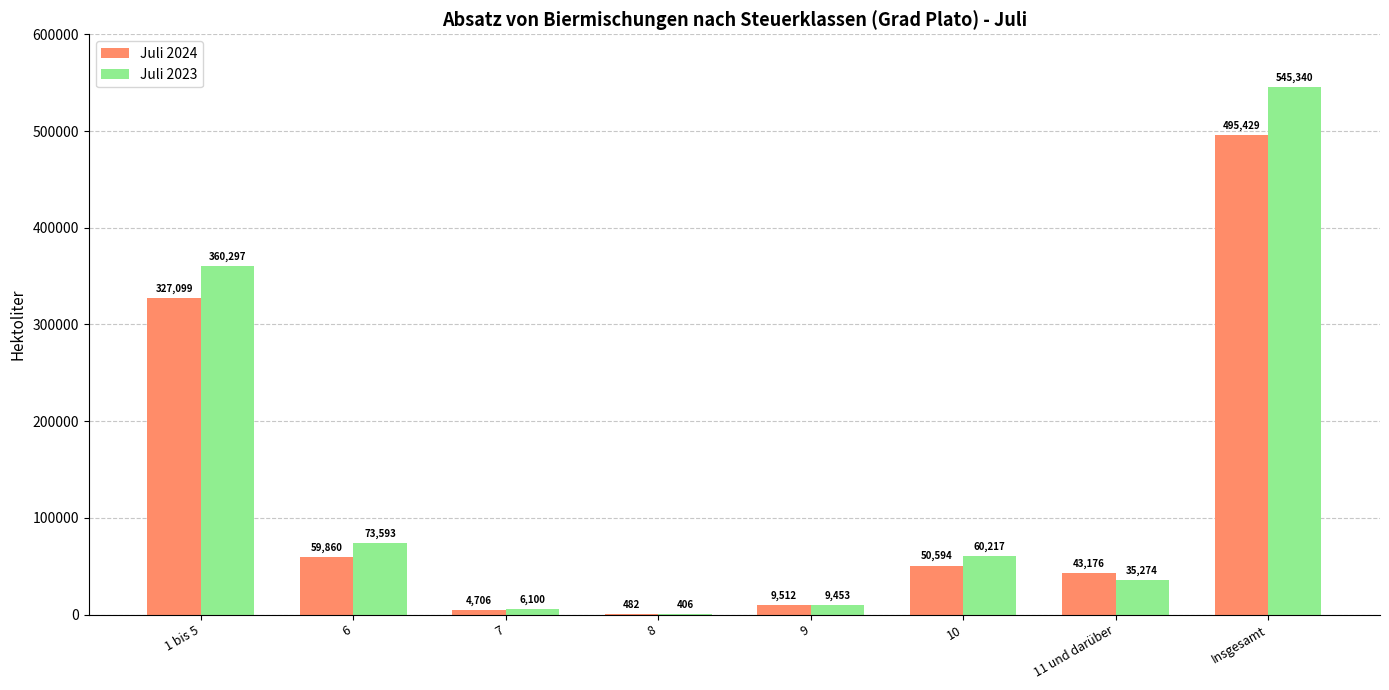

Between 6 and 10, which series saw the biggest shift?

Juli 2023